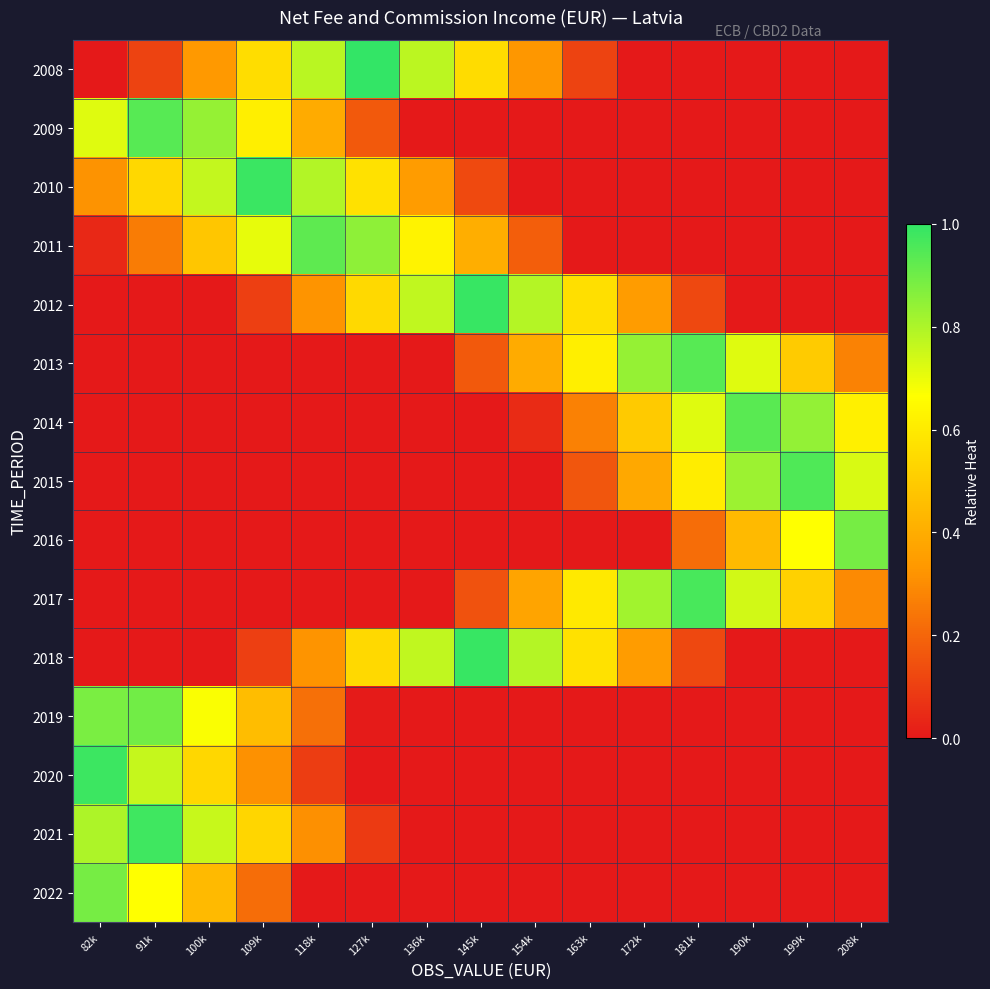

At how many categories does at least one series exceed 0?

15